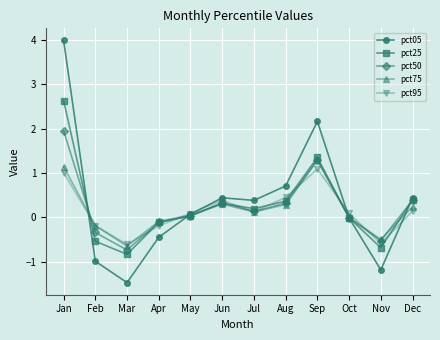

Rank the series by their maximum value, from lowest to highest.

pct95, pct75, pct50, pct25, pct05